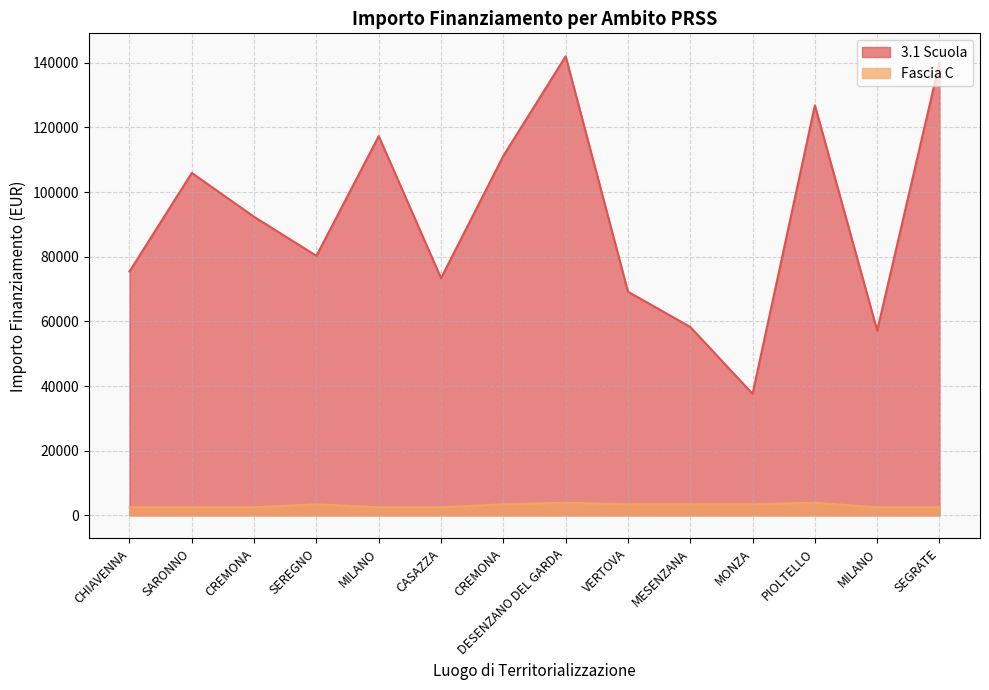

Is the value of Fascia C at MILANO greater than the value of 3.1 Scuola at SEREGNO?

No